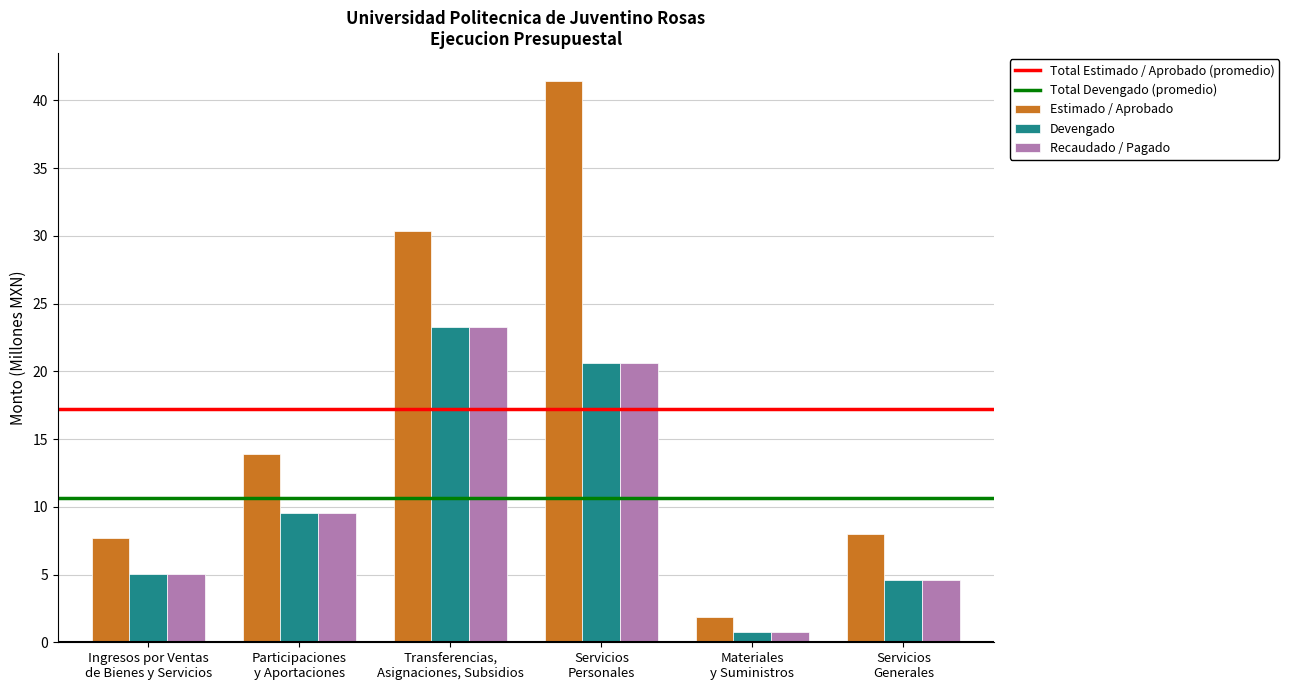

What is the value of the Estimado / Aprobado bar at the 2nd from the left?

13.9